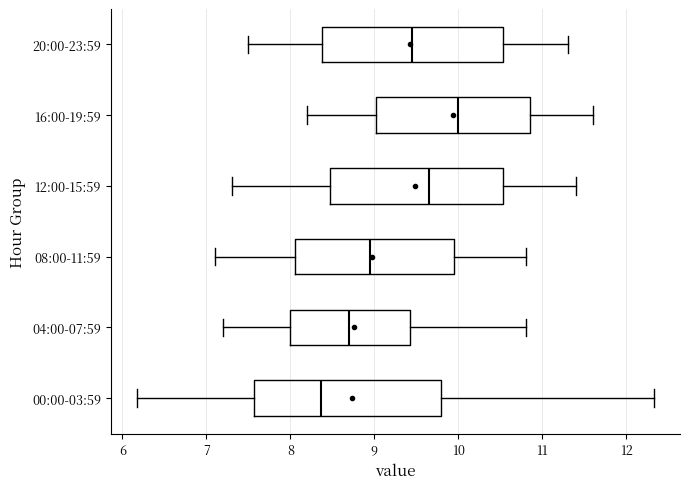

Where does the right whisker of the box for 00:00-03:59 end on the x-axis? The values are not printed on the chart, so give them approximately, as read against the axis.

12.3